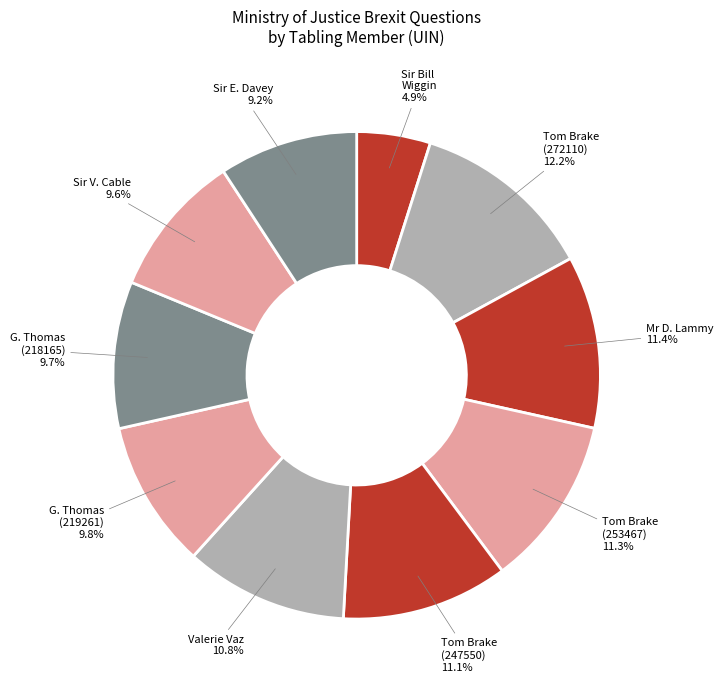

How many segments does this pie chart have?

10